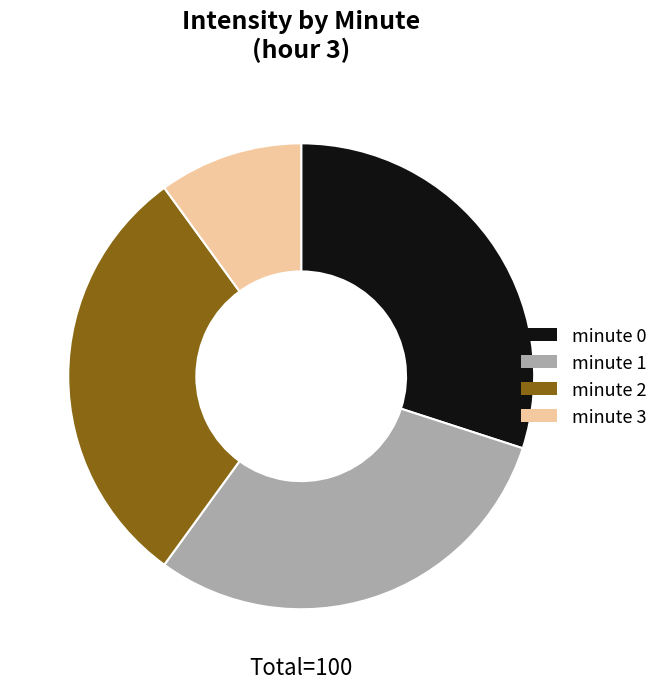

Does minute 0 account for over 50% of the chart?

No